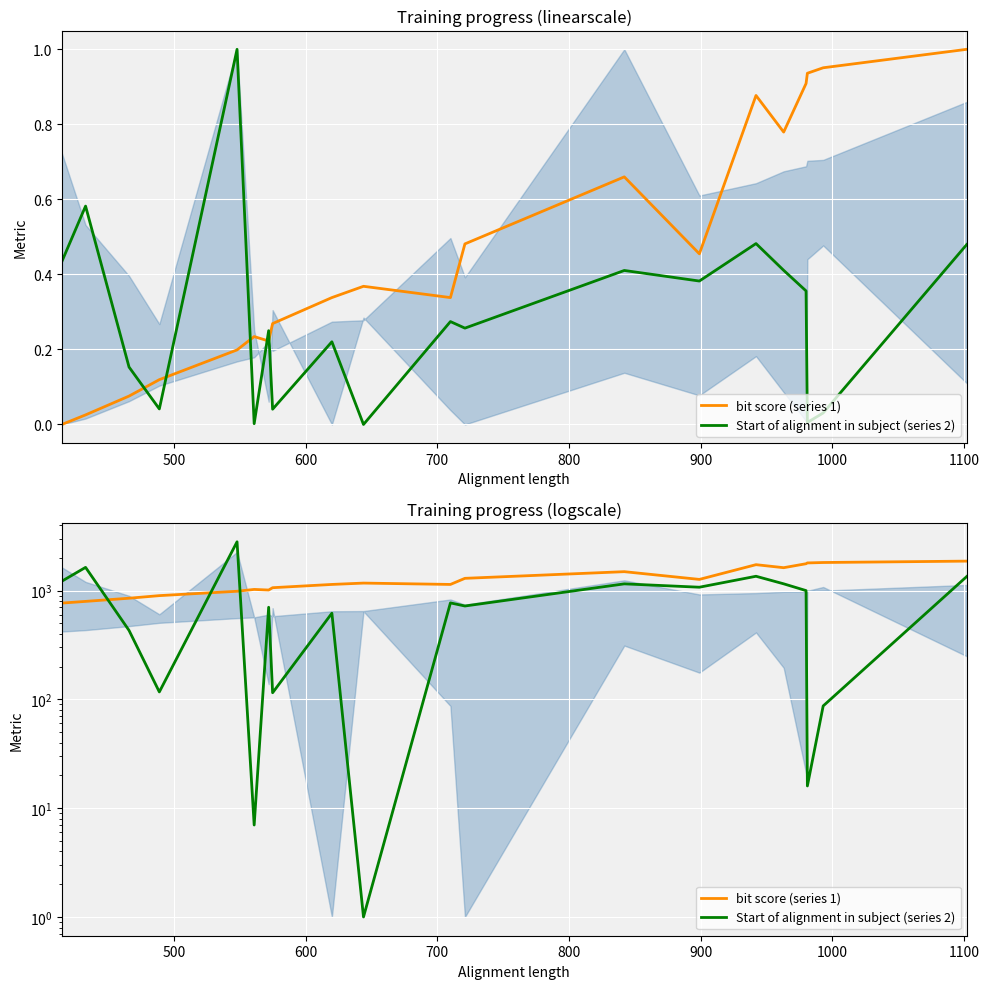

What are all the series names shown in the legend?

bit score (series 1), Start of alignment in subject (series 2)